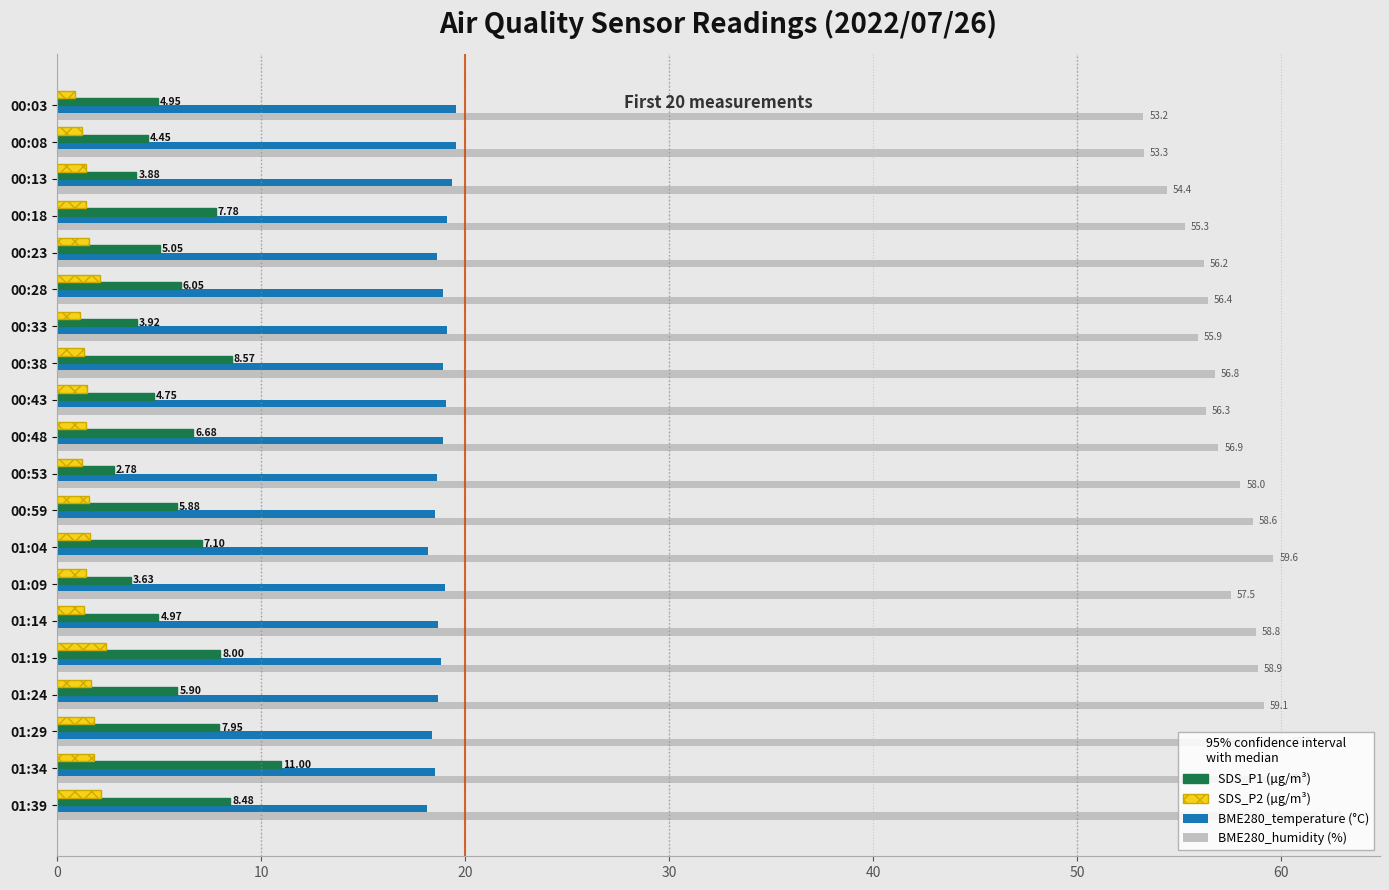

What is the spread (max minus min) of values at 00:43?

54.9